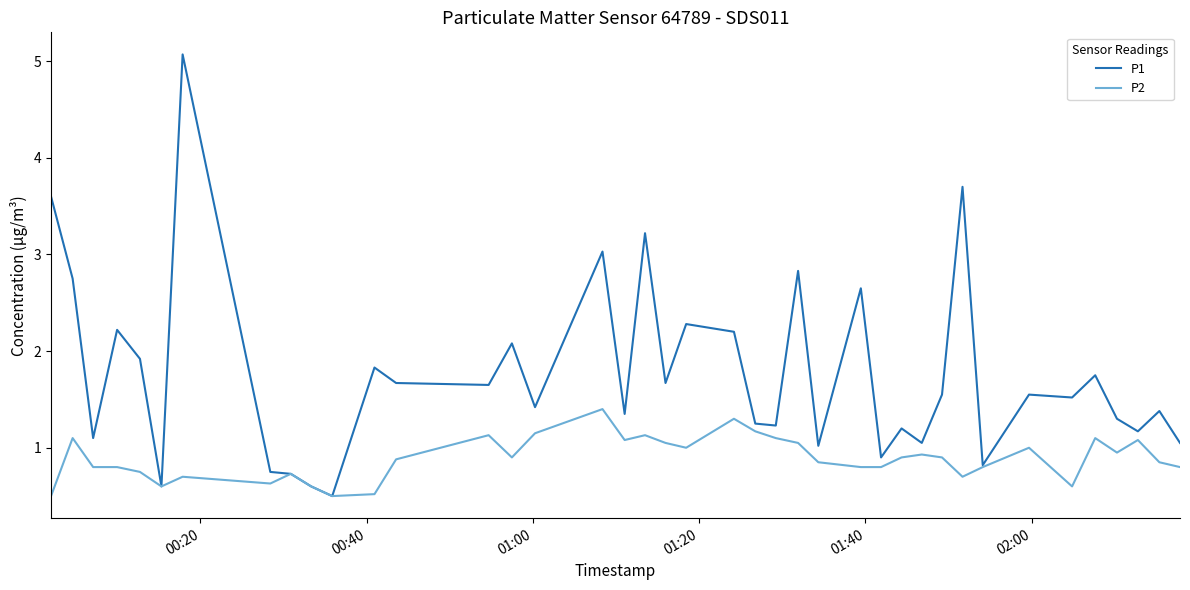

Which series has the largest range (max minus min)?

P1